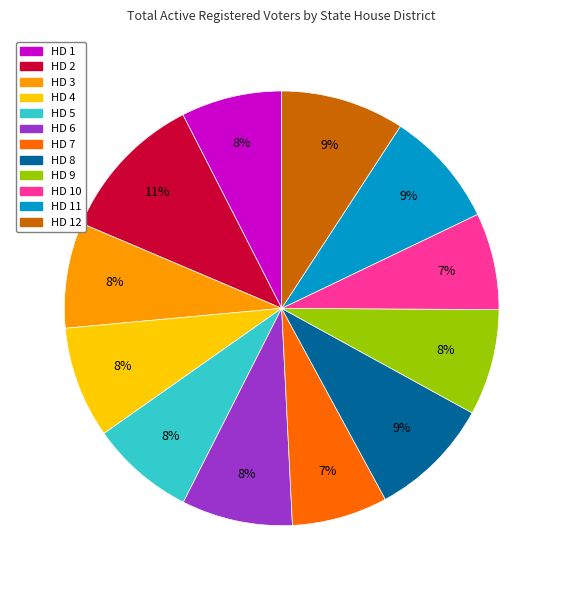

How many segments does this pie chart have?

12